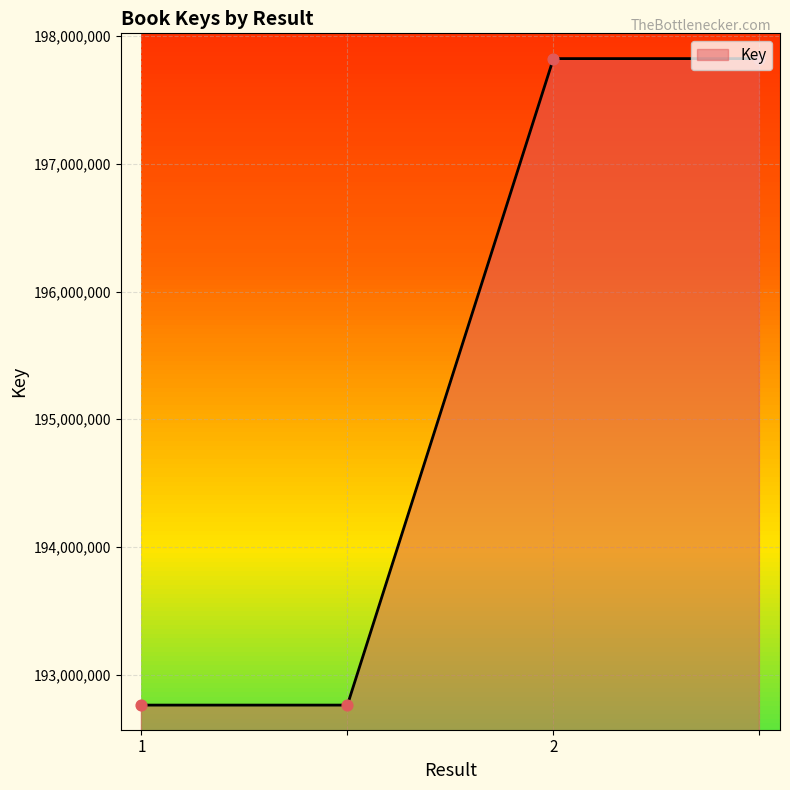

True or false: there are more than 2 points higher than both neighbors.

False